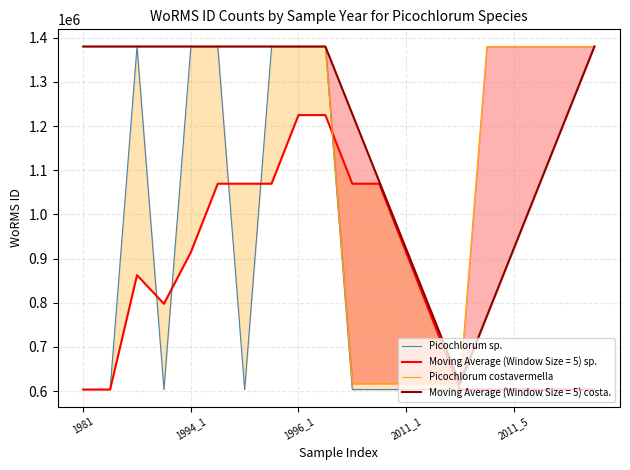

Is it true that Picochlorum sp. equals 643054 at 7?

False